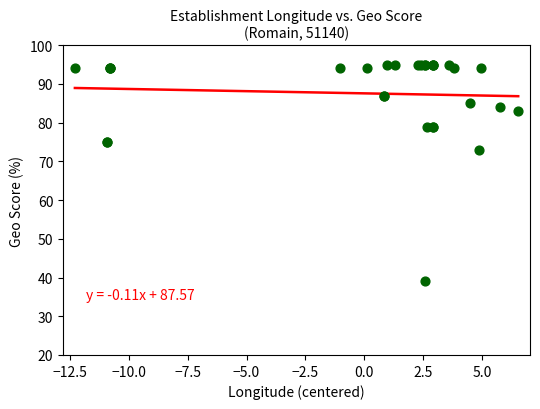

What Y value in the scatter plot is closest to 67?

73